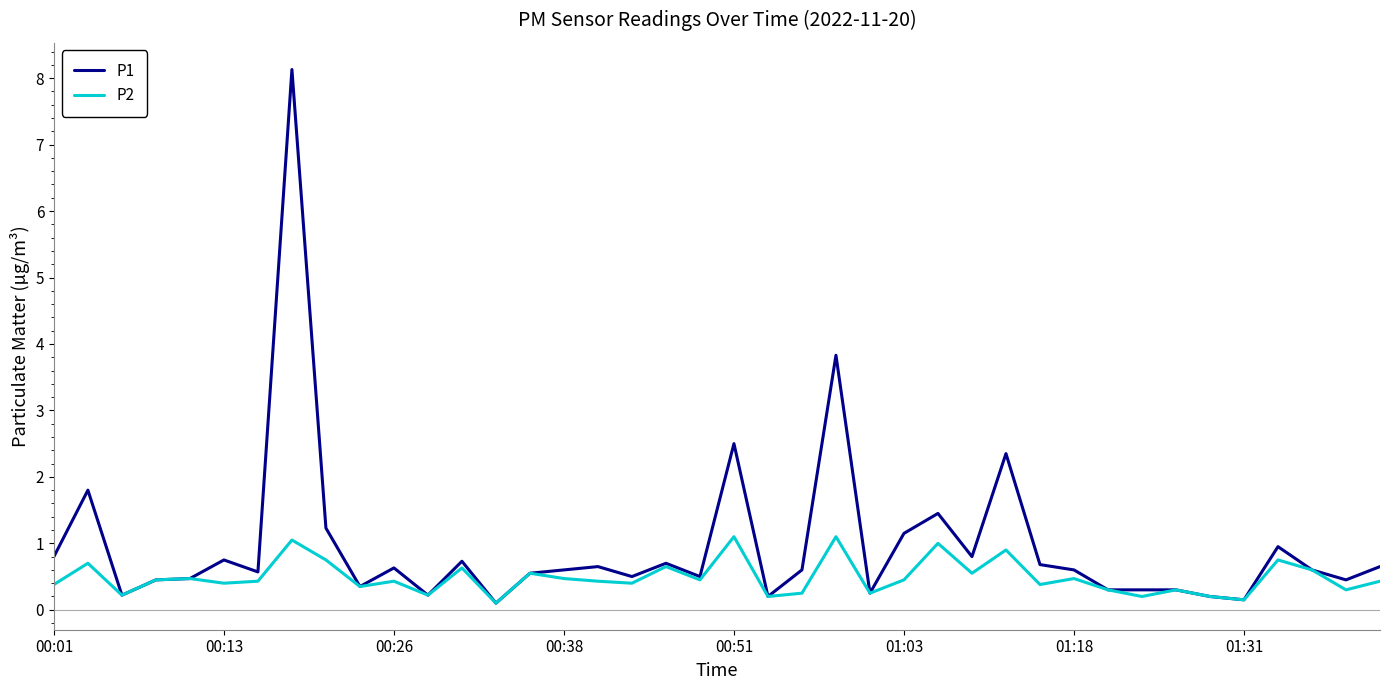

What is the highest value of the P1 series?

8.1